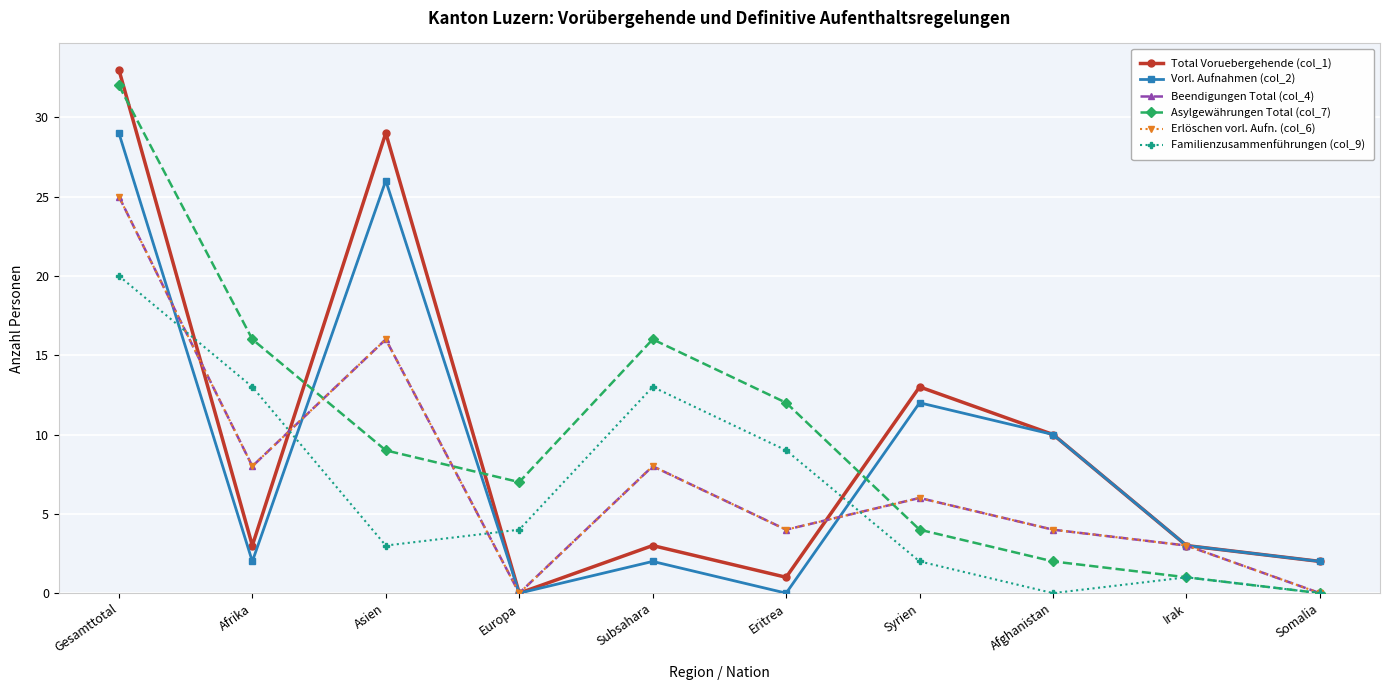

What is the average value of the Total Voruebergehende (col_1) series?

10